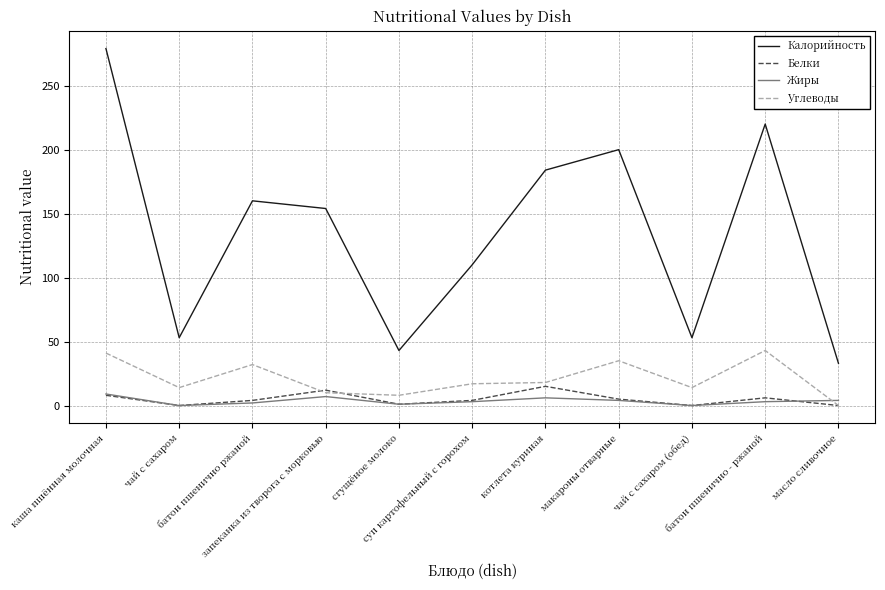

True or false: Углеводы has more than 0 interior local peaks.

True